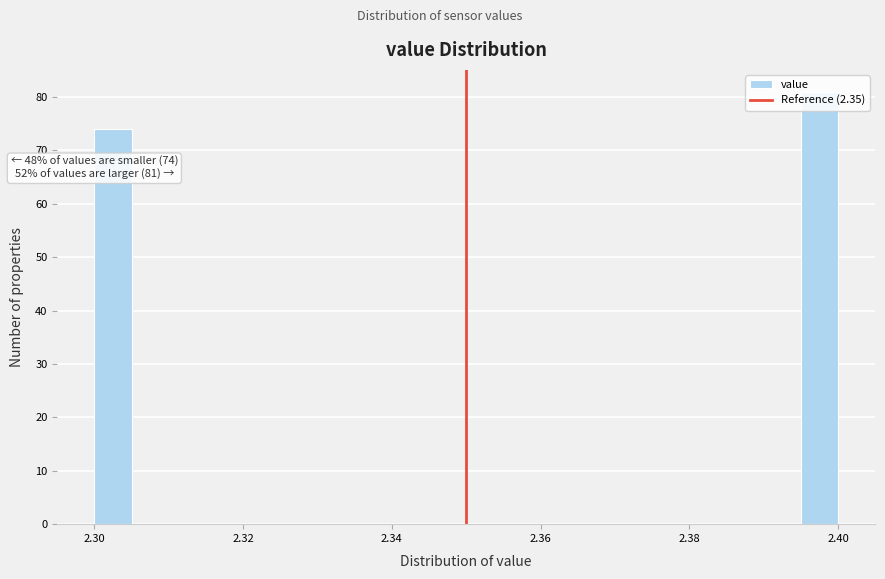

Read against the x-axis, roughly where is the centre of the tallest bar?

2.398